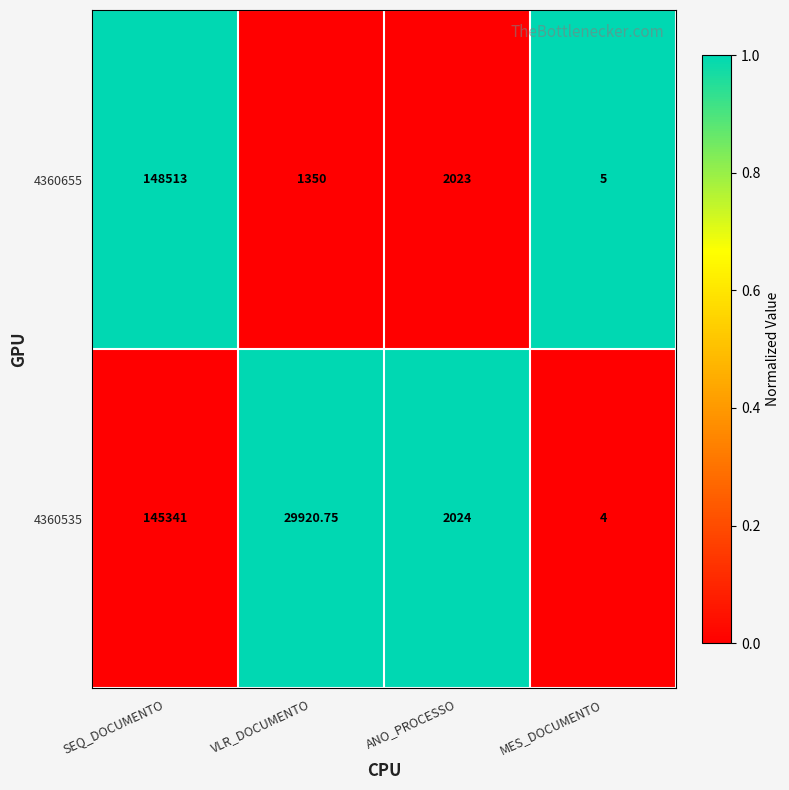

Where is 4360655 nearest to the value 74259?

ANO_PROCESSO